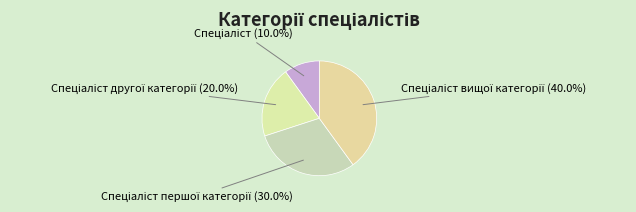

Does any single category account for the majority?

No